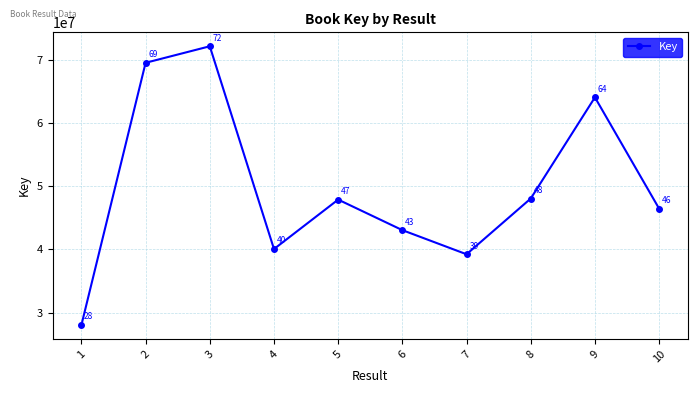

Does the chart display data point markers on the line(s)?

Yes